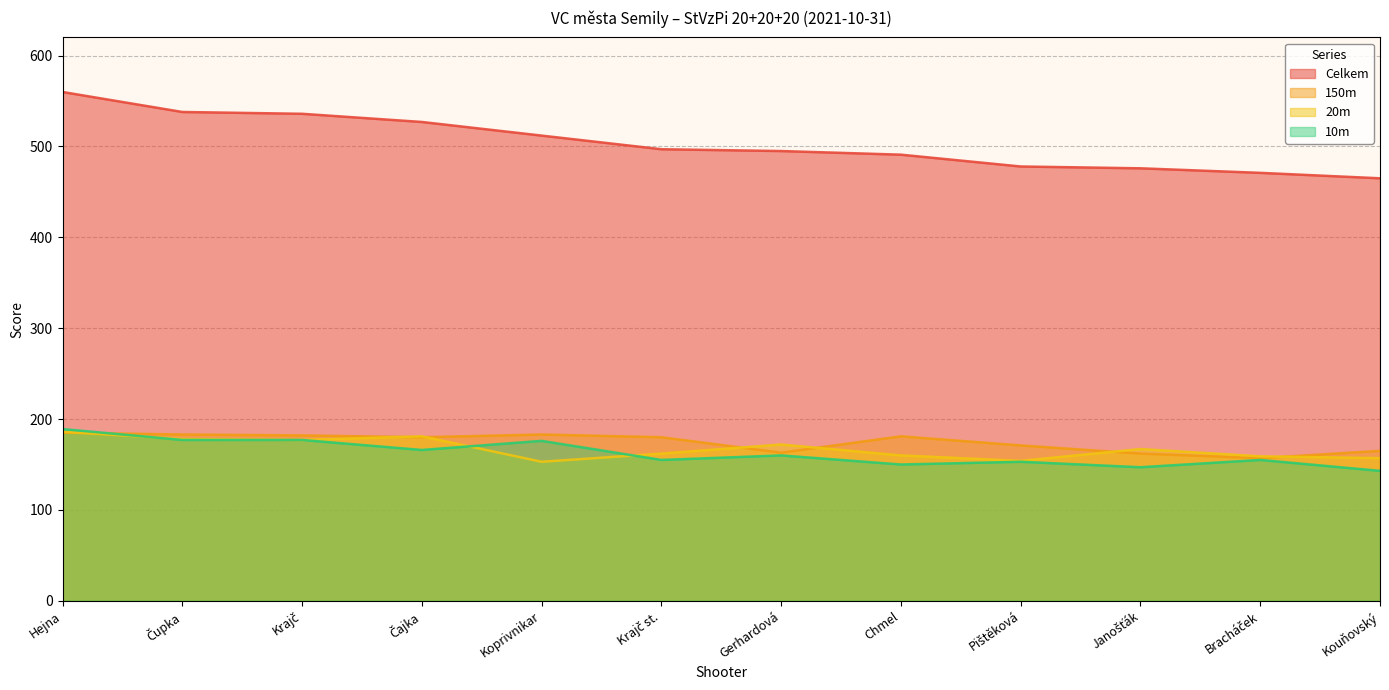

Between Bracháček and Koprivnikar, which is larger?

Koprivnikar